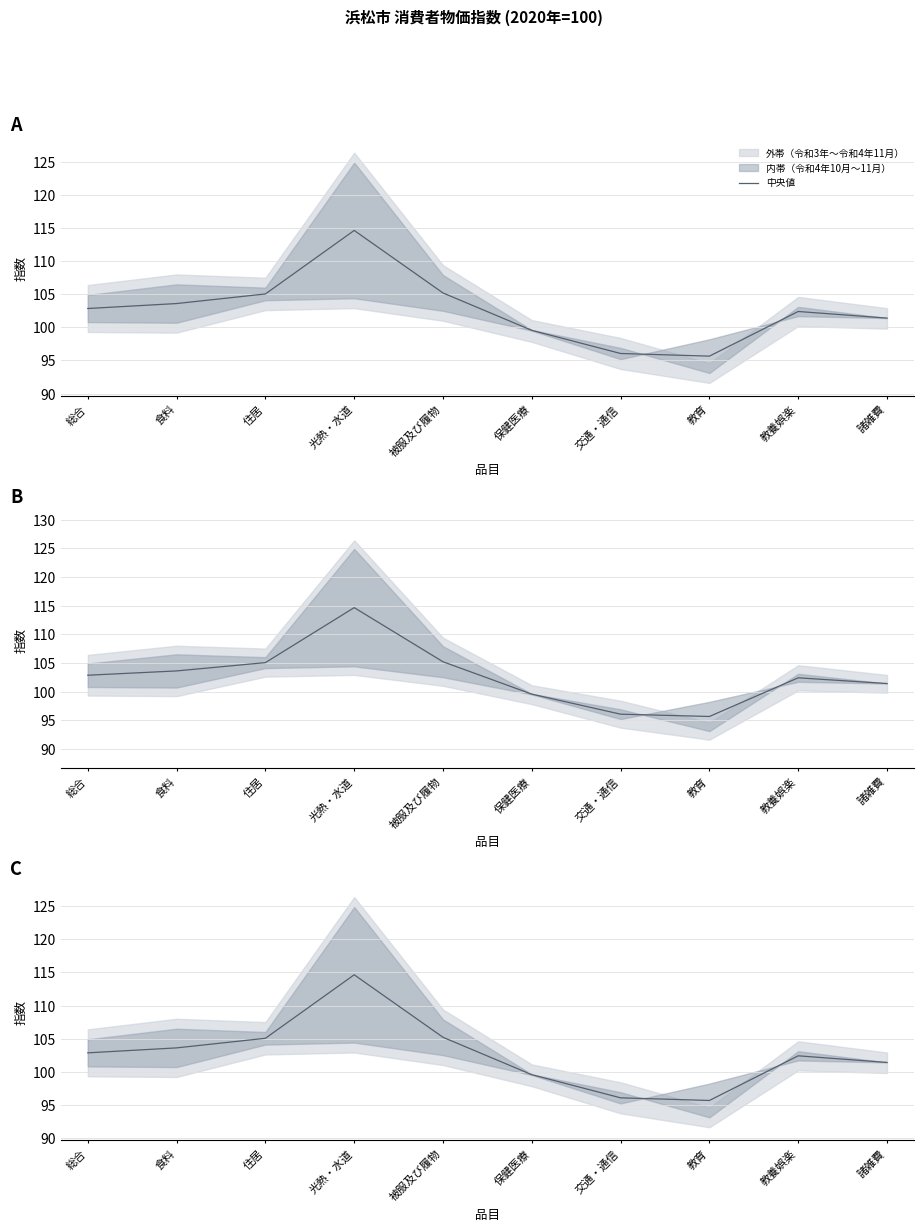

At which label does the data first exceed 102?

総合